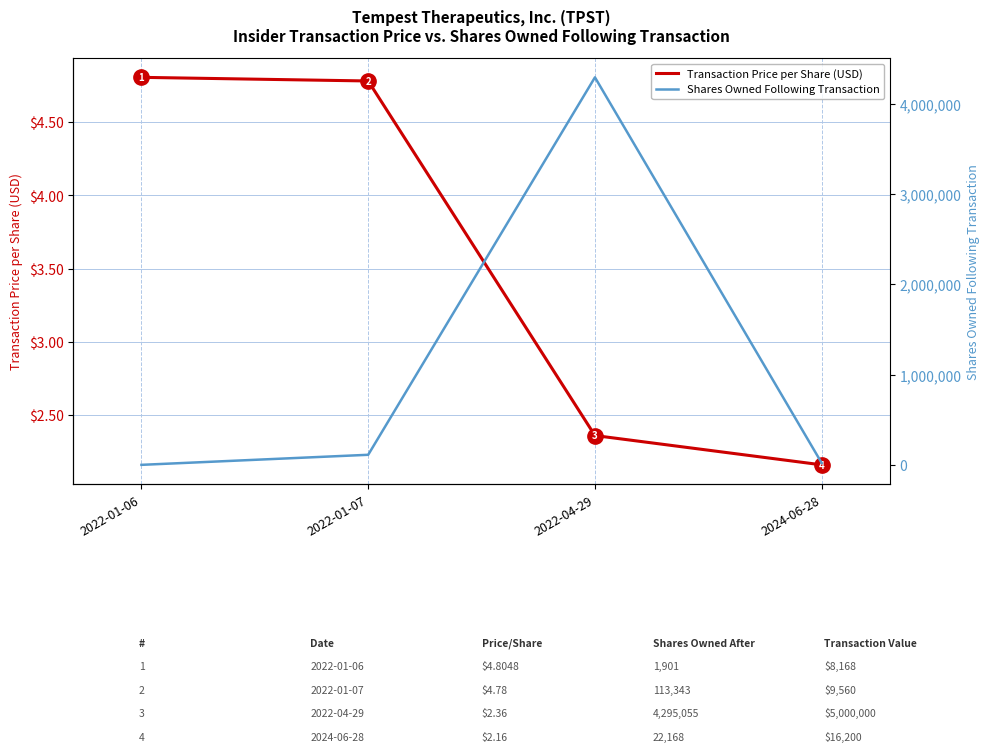

Reading left to right, extract all data points from this chart.

Transaction Price per Share (USD): 2022-01-06=4.8	2022-01-07=4.8	2022-04-29=2.4	2024-06-28=2.2
Shares Owned Following Transaction: 2022-01-06=1901.0	2022-01-07=113343.0	2022-04-29=4295055.0	2024-06-28=22168.0